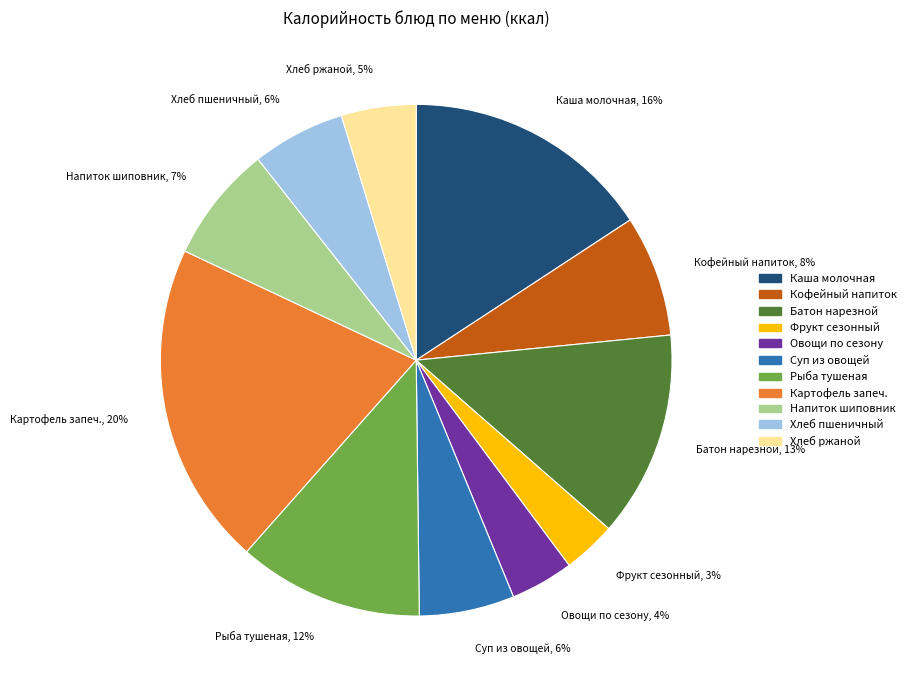

Count the number of slices in the pie.

11